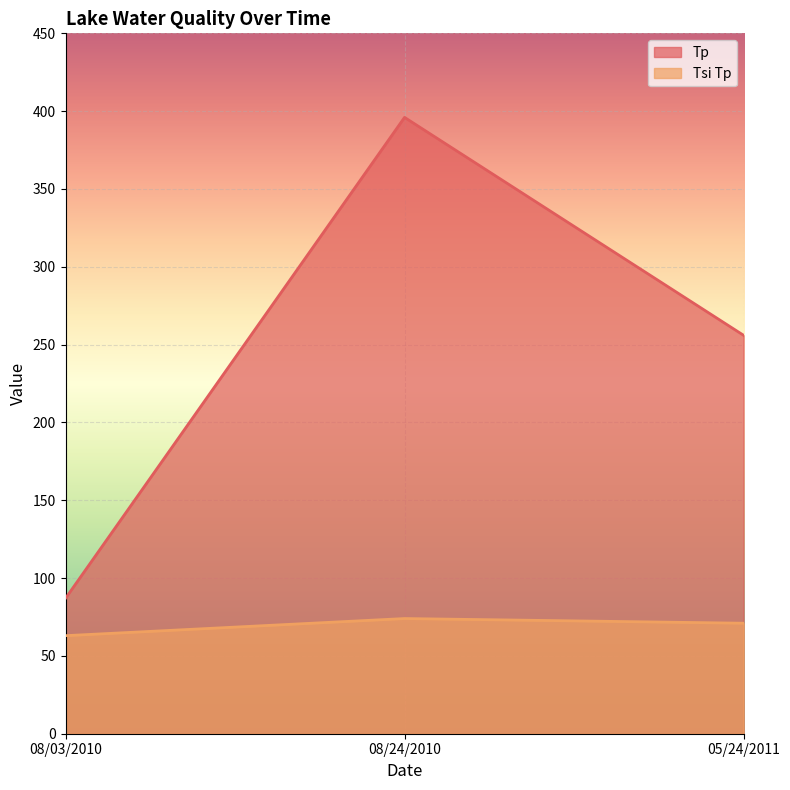

Which category has the lowest value in the Tp series?

08/03/2010